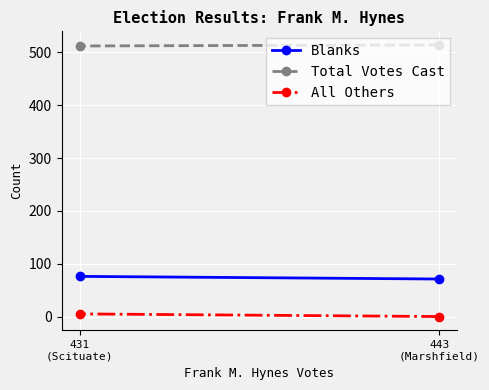

What are all the series names shown in the legend?

Blanks, Total Votes Cast, All Others